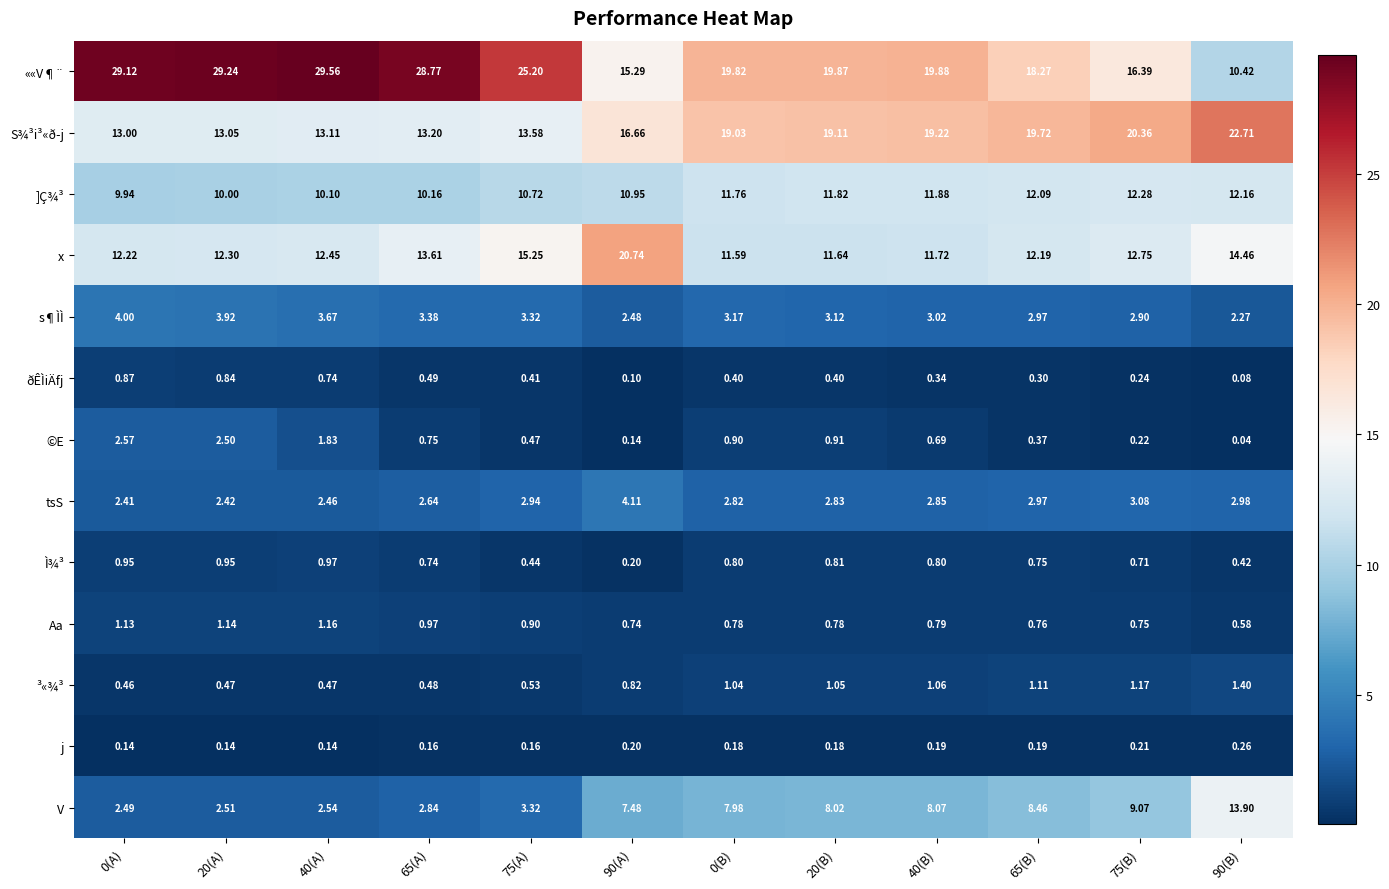

Rank the series at 75(B) from highest to lowest value.

S¾³i³«ð­j, ««V¶¨, x, ]Ç¾³, V, tsS, s¶ÌÌ, ³«¾³, Aa, Ì¾³, ðÊÌiÄfj, ©E, j